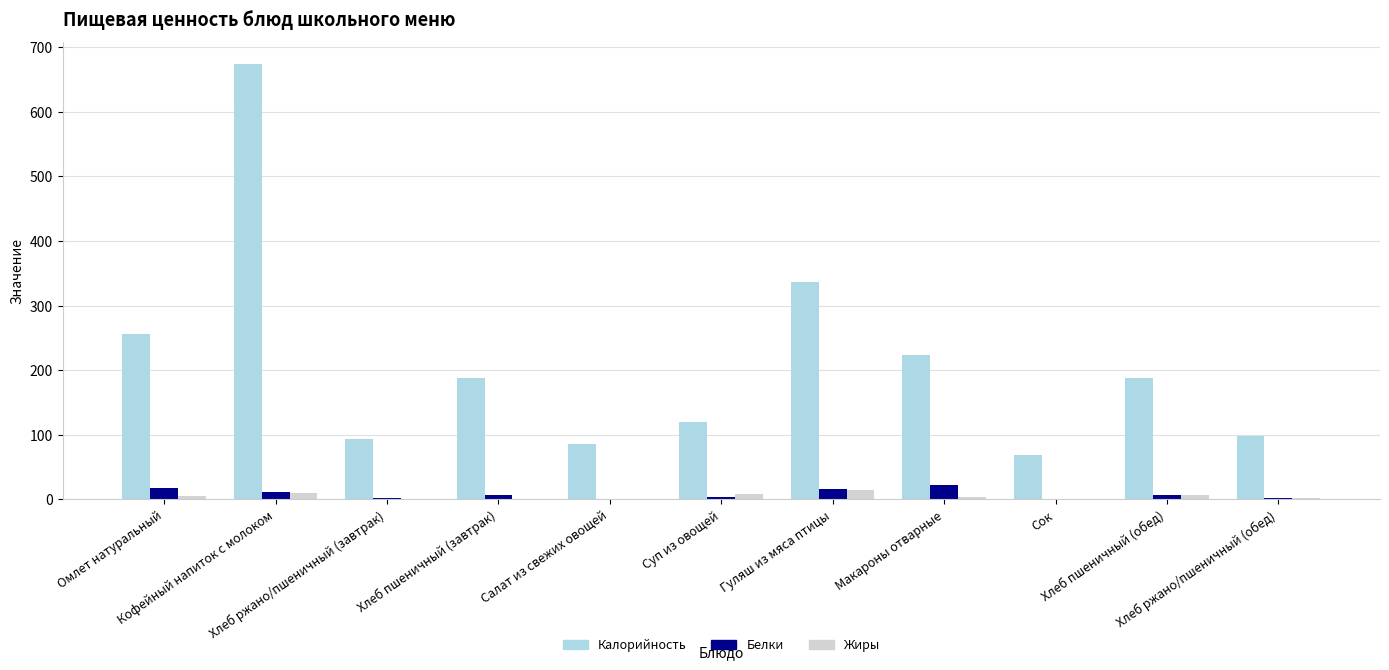

What is the maximum value shown in the chart?

674.0